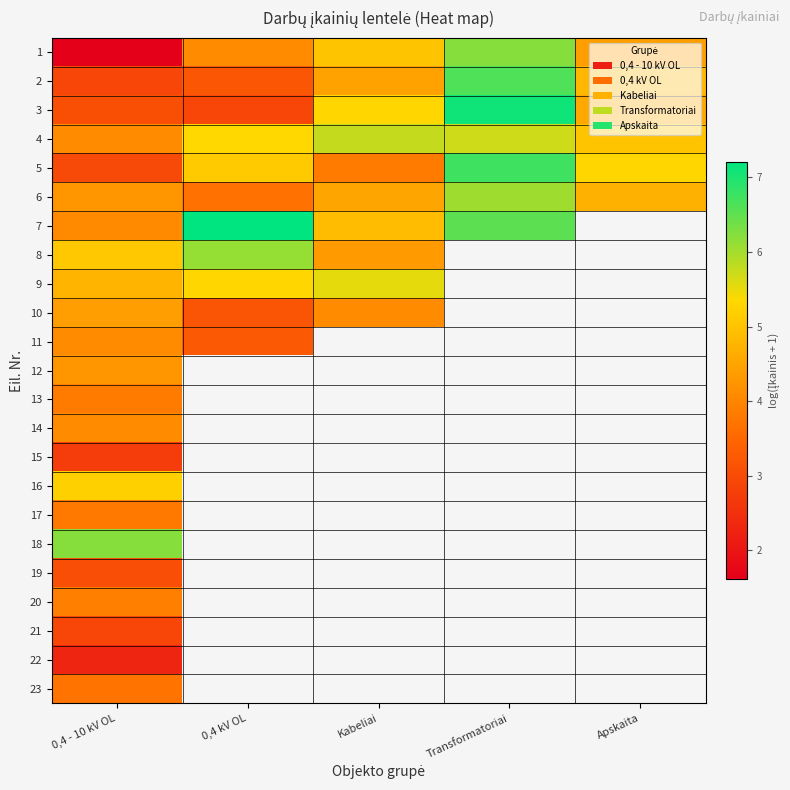

Where does the 3 series first go above 4?

Kabeliai